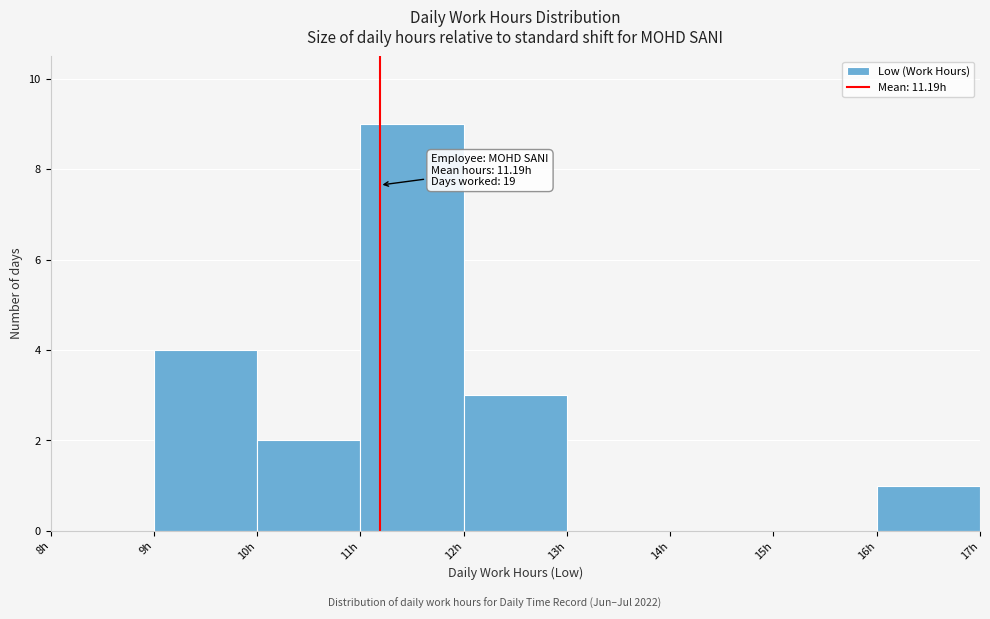

Which range on the x-axis has the tallest bar?

11 to 12